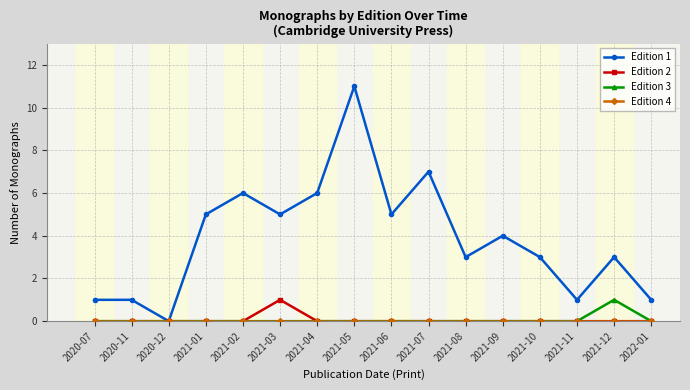

At which category does Edition 1 reach its first local valley?

2020-12